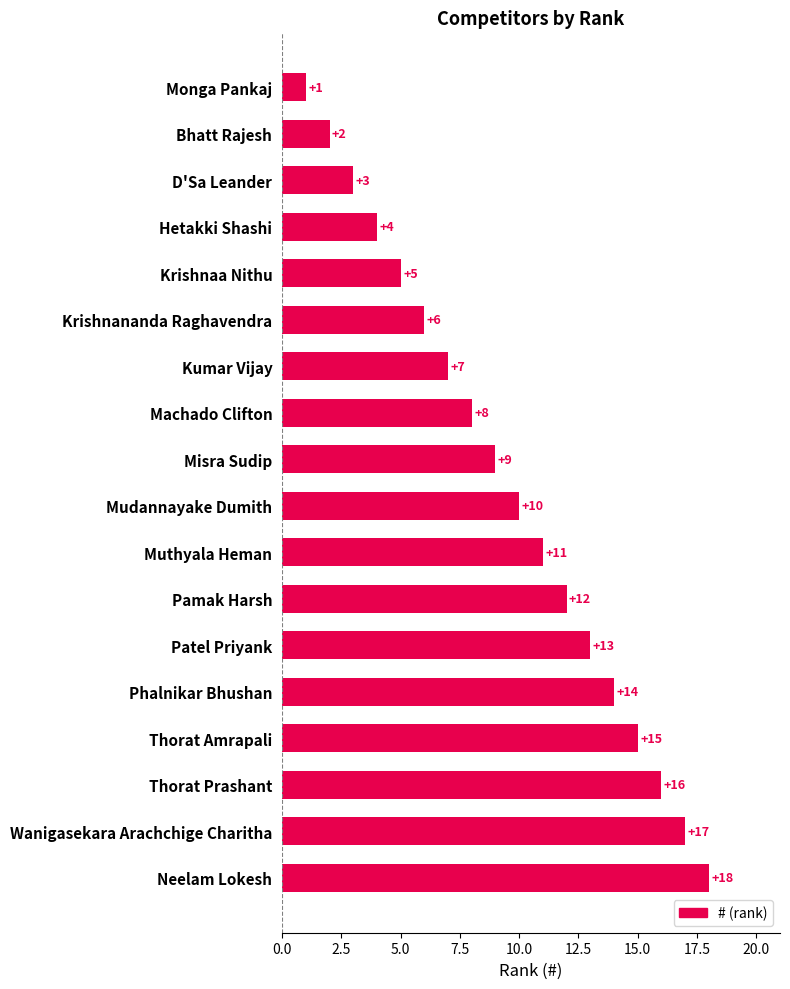

How many bars are there in total?

18